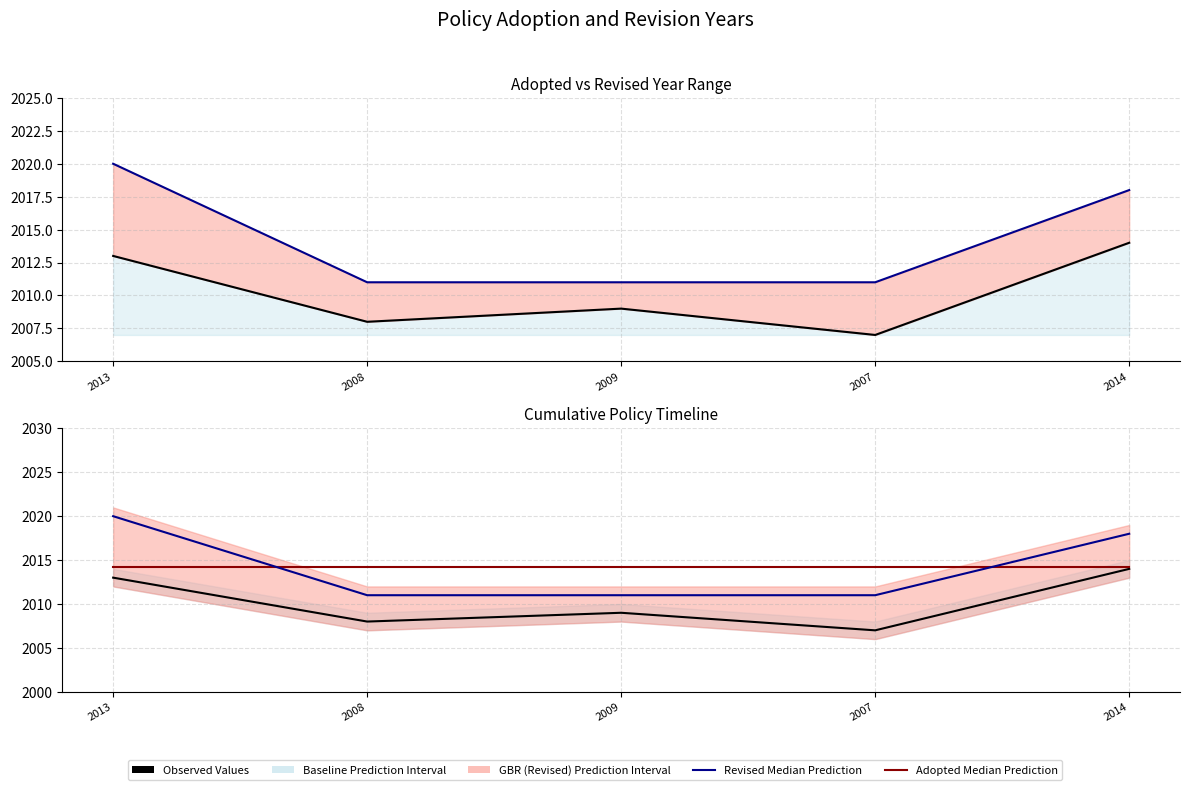

The Revised series shows 2011.0 at 2008. True or false?

True